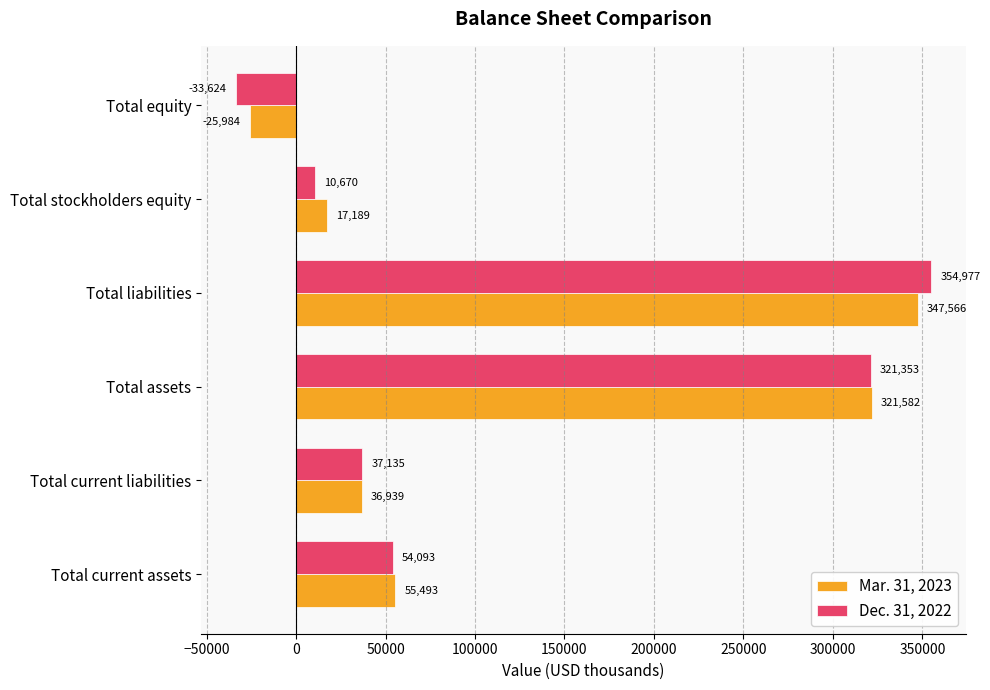

How many values in Dec. 31, 2022 are above zero?

5